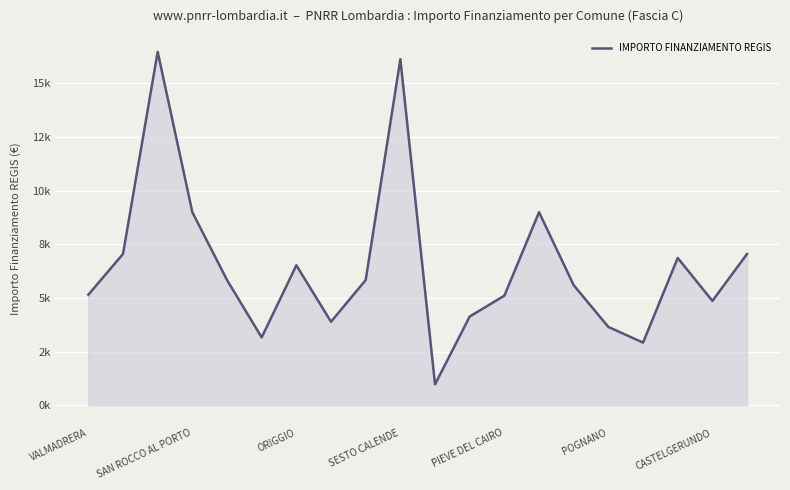

What is the value of the 8th point from the left?

3888